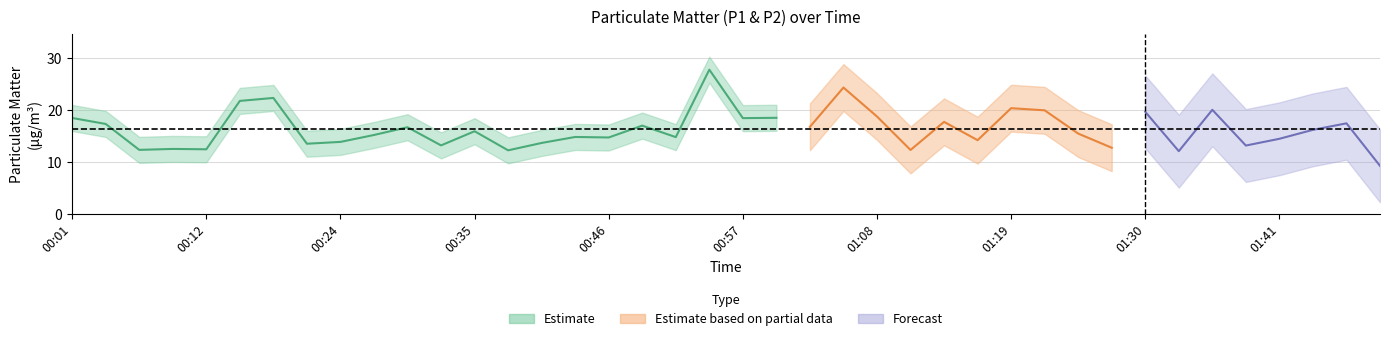

Does the chart have visible grid lines?

Yes